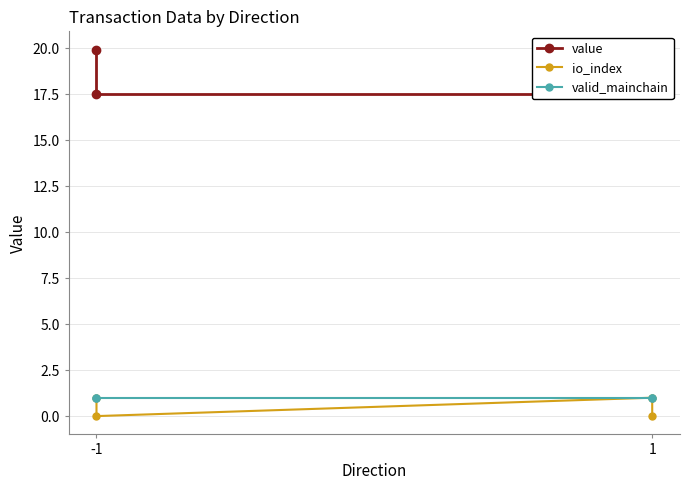

At -1, list the series in order from largest to smallest.

value, io_index, valid_mainchain